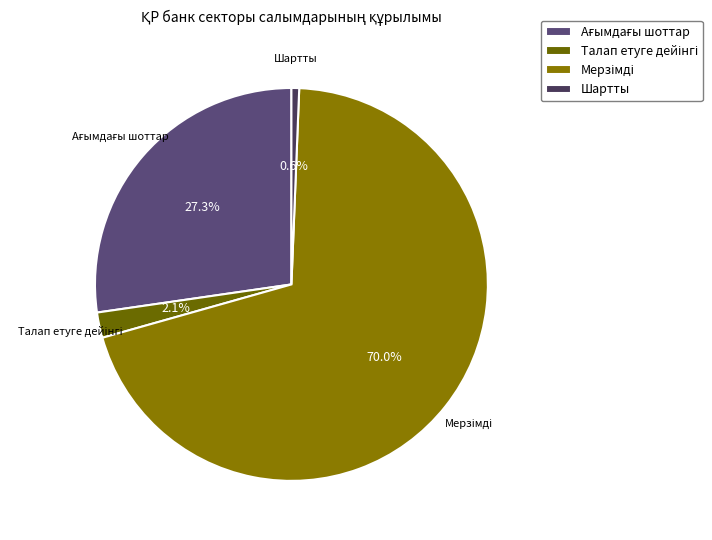

What percentage is NOT represented by Шартты?

99.4%